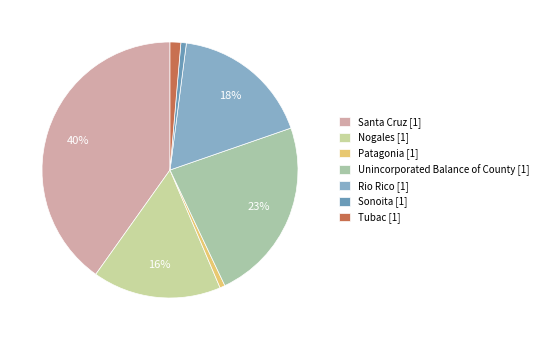

How many segments does this pie chart have?

7